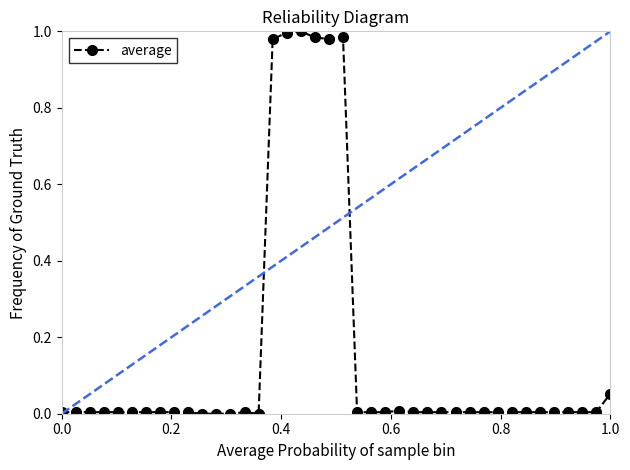

What is the sum of all values?

6.1